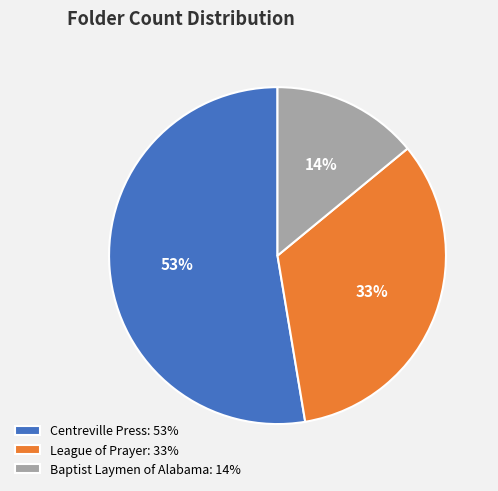

What is the majority slice?

Centreville Press